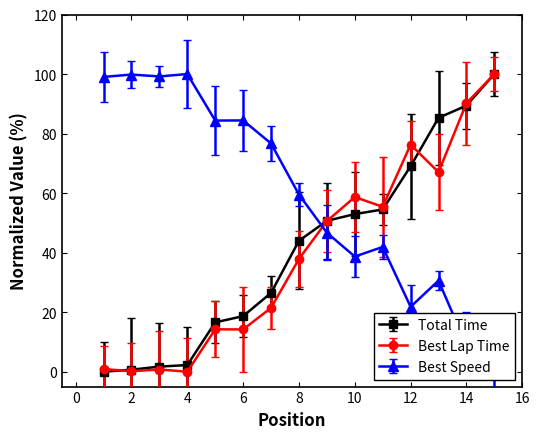

What is the highest value of the Best Lap Time series?

100.0